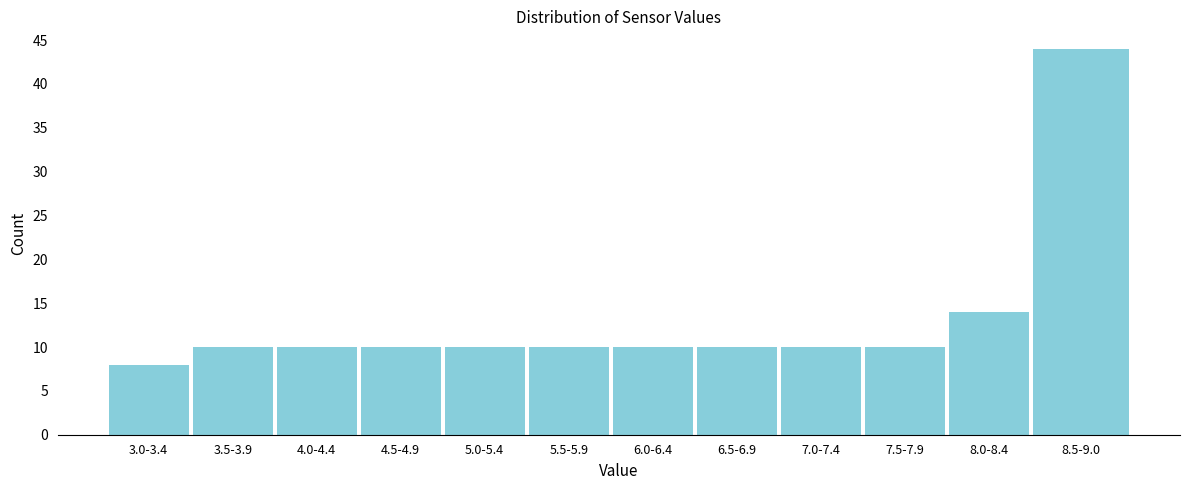

Reading left to right, list all the values displayed in this chart.

8	10	10	10	10	10	10	10	10	10	14	44